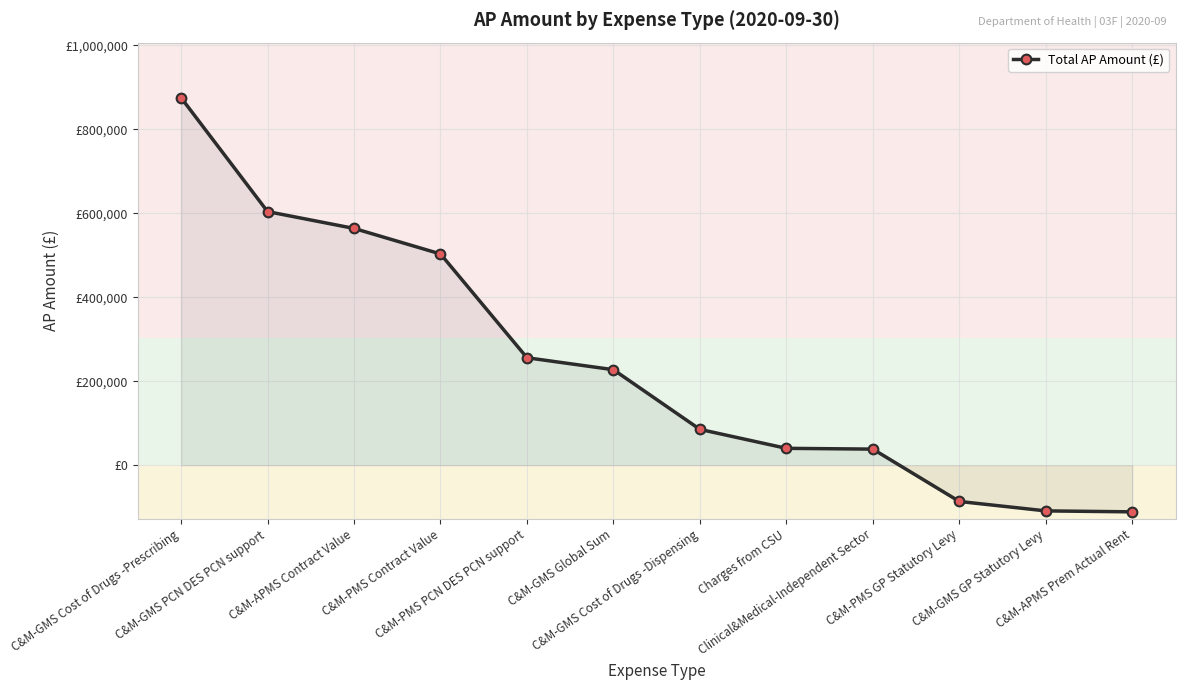

The chart shows a value of 58156.2 at Charges from CSU. True or false?

False